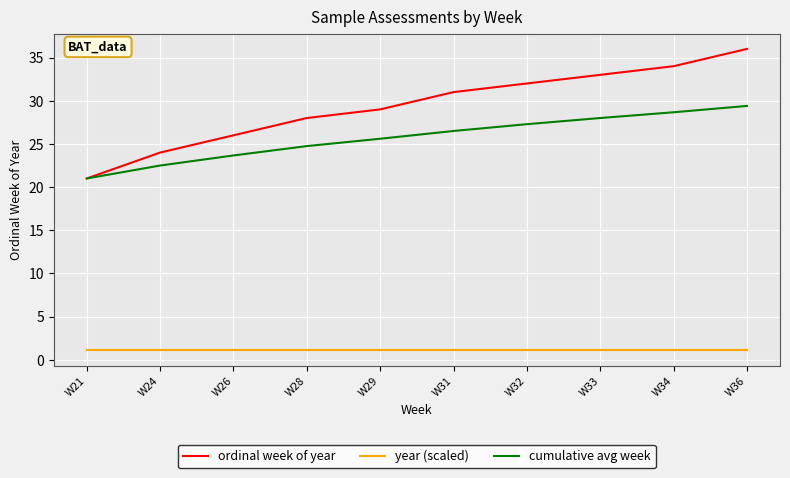

List the series in order of their peak value, lowest first.

year (scaled), cumulative avg week, ordinal week of year